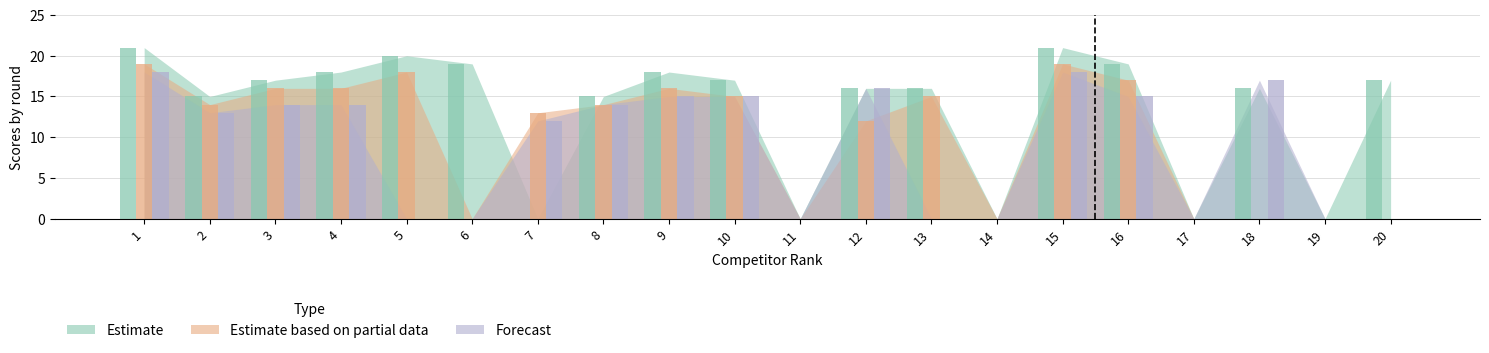

What is the sum of all Forecast values?

181